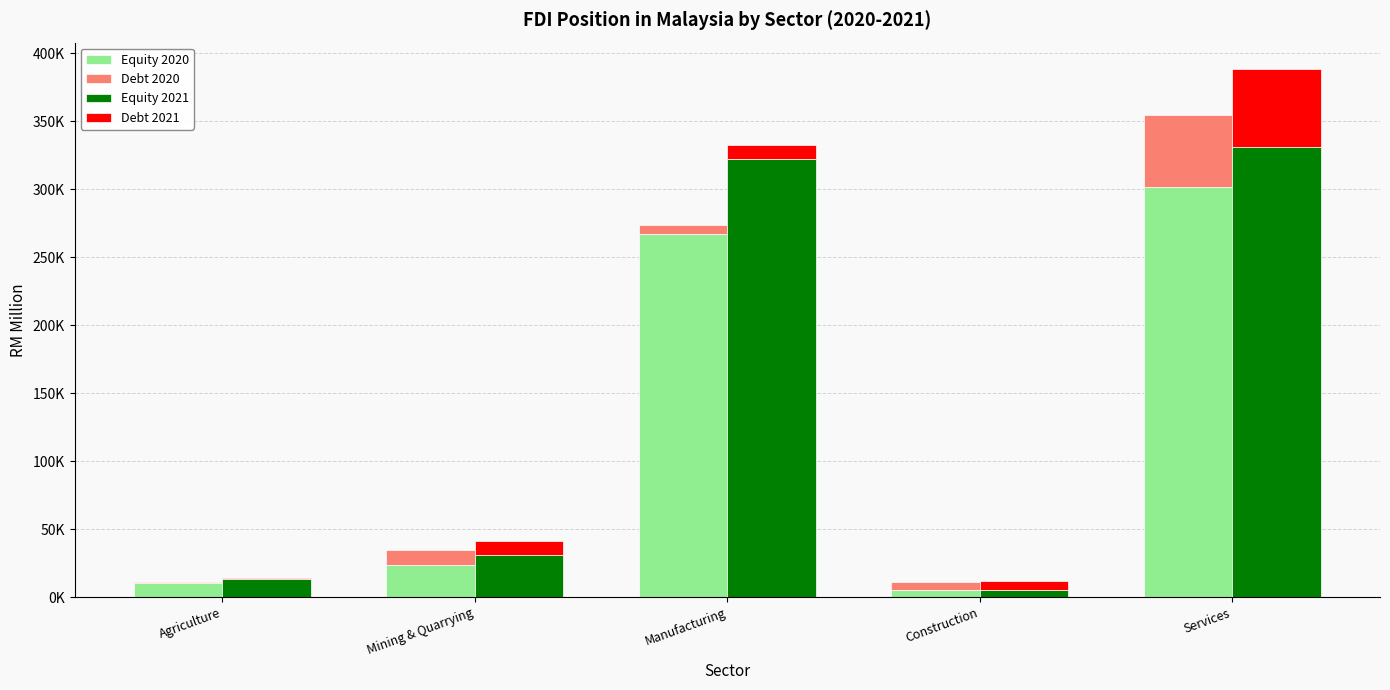

At which category is the sum across all series the highest?

Services